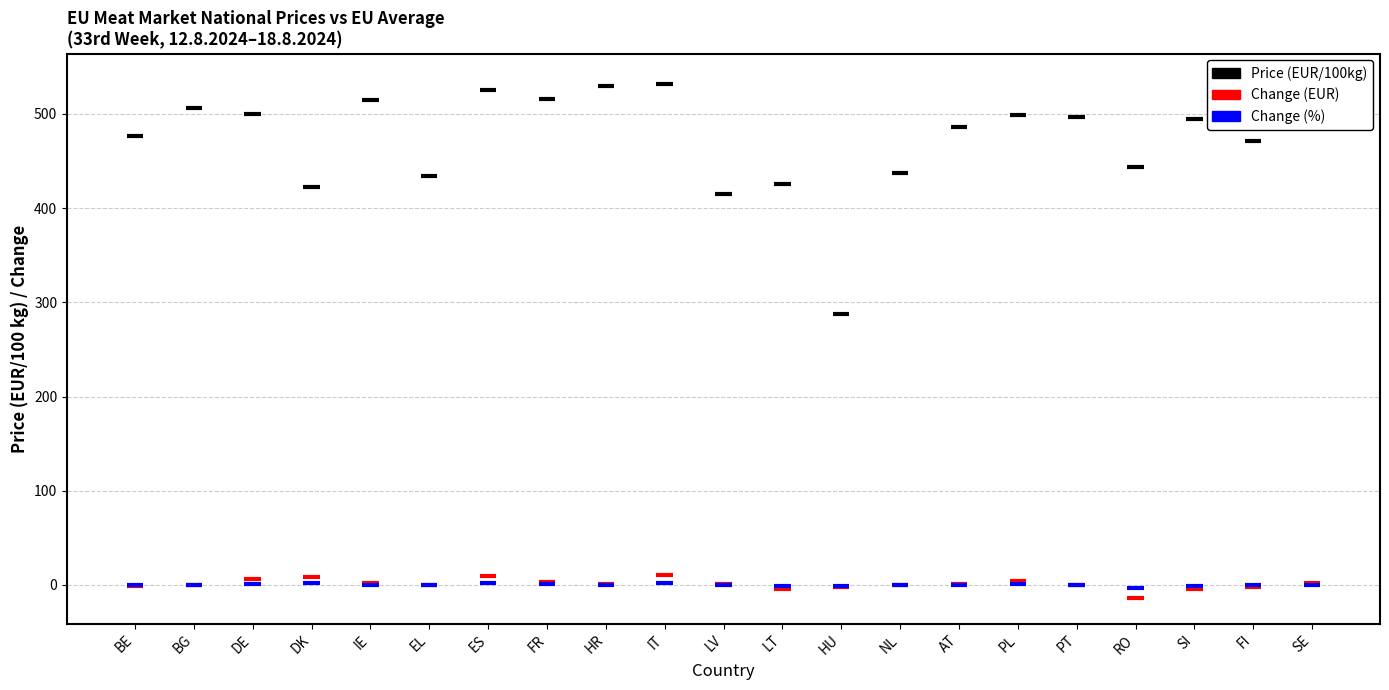

Reading right to left, list all the values displayed in this chart.

U+R+O (A/C/Z): SE=536.7	FI=471.6	SI=494.3	RO=443.6	PT=497.3	PL=499.1	AT=486.6	NL=437.1	HU=287.9	LT=426.0	LV=415.4	IT=531.9	HR=529.7	FR=515.8	ES=524.9	EL=433.9	IE=514.9	DK=422.5	DE=500.1	BG=506.1	BE=476.3
Change (EUR): SE=2.2	FI=-2.3	SI=-4.2	RO=-13.6	PT=0.0	PL=4.4	AT=1.4	NL=0.0	HU=-1.8	LT=-4.8	LV=0.6	IT=10.1	HR=0.6	FR=3.4	ES=9.7	EL=0.0	IE=2.1	DK=8.5	DE=5.9	BG=0.0	BE=-0.6
Change (%): SE=0.4	FI=-0.5	SI=-0.8	RO=-3.0	PT=0.0	PL=0.9	AT=0.3	NL=0.0	HU=-0.6	LT=-1.1	LV=0.1	IT=1.9	HR=0.1	FR=0.7	ES=1.9	EL=0.0	IE=0.4	DK=2.1	DE=1.2	BG=0.0	BE=-0.1